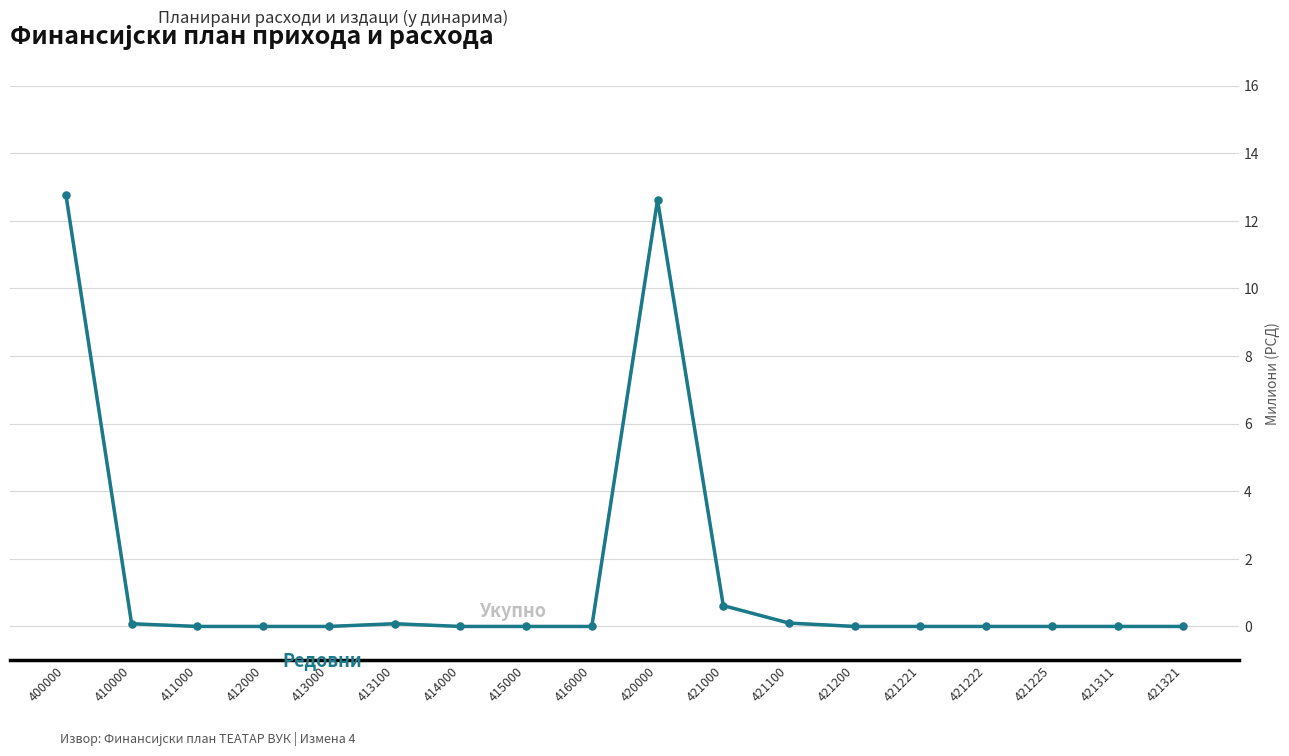

Is this an area chart (filled region under the line)?

No